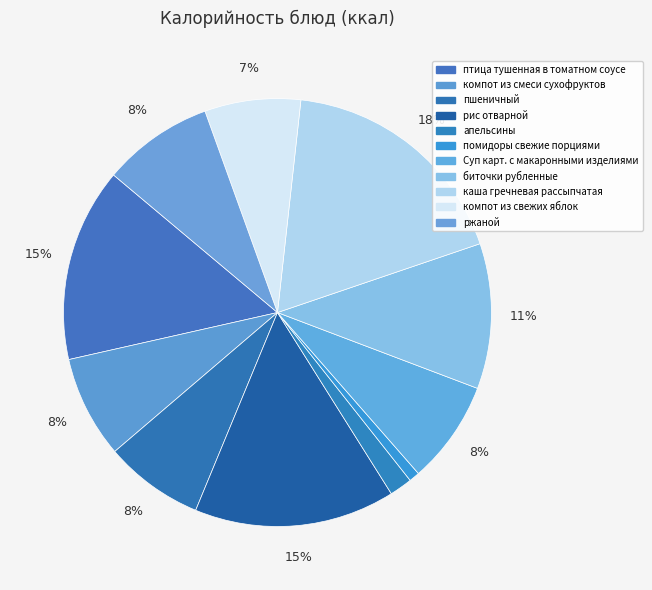

How many segments does this pie chart have?

11